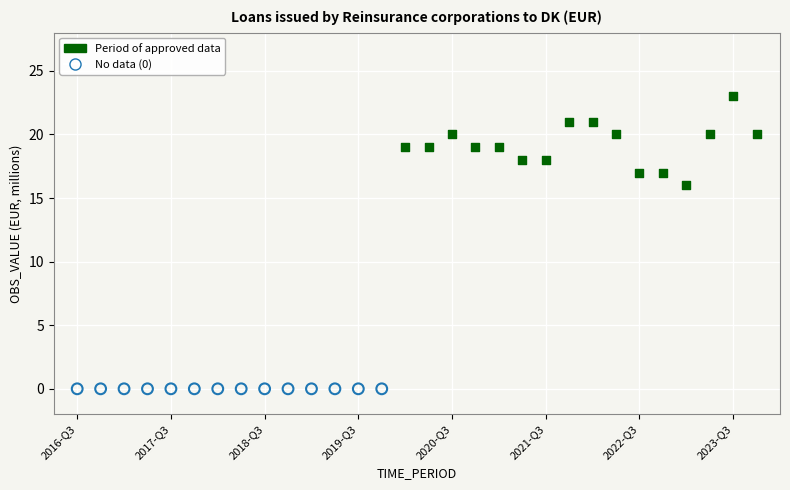

Which series reaches the maximum Y coordinate?

Period of approved data